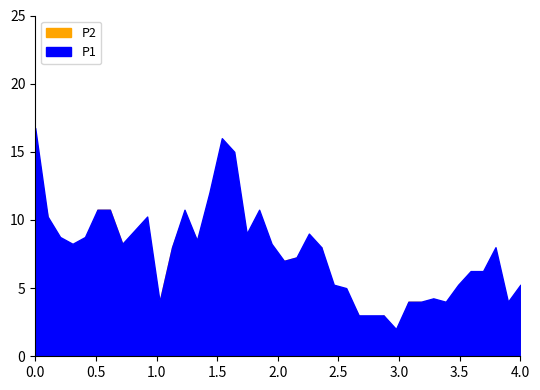

How many lines are shown in the chart?

2